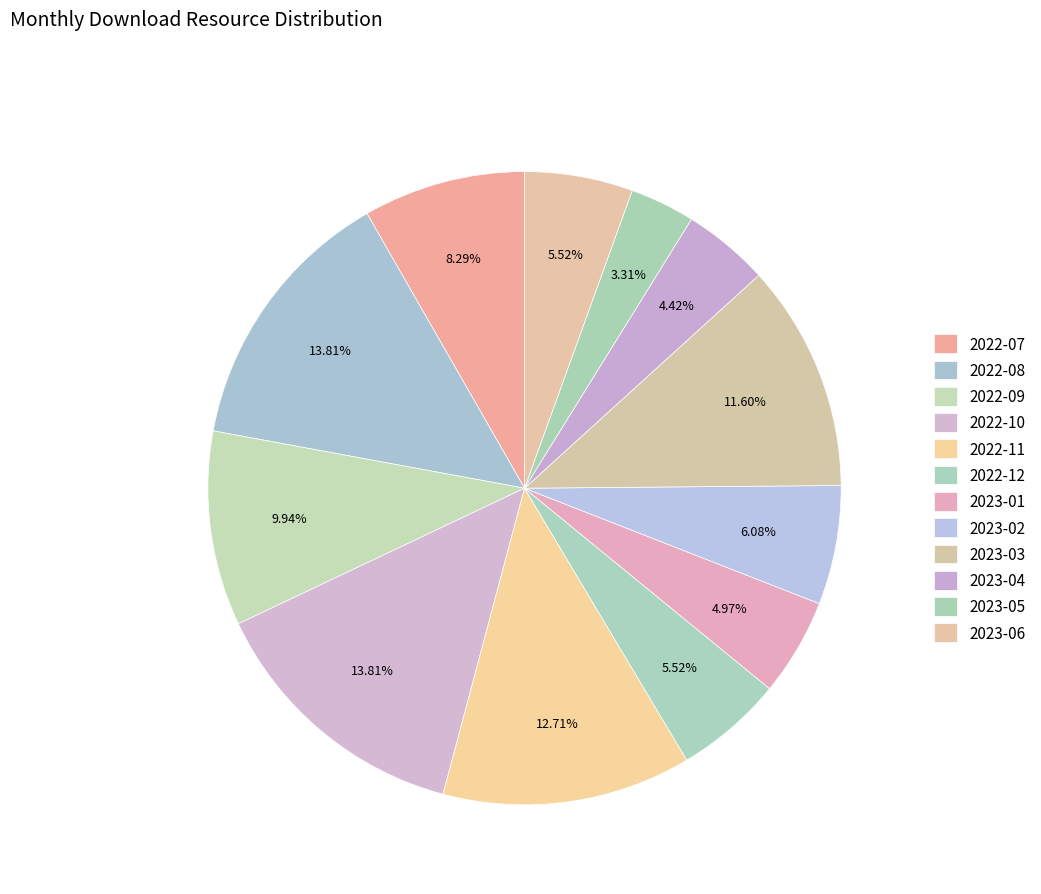

What percentage is the 2022-11 slice, to the nearest percent?

13%